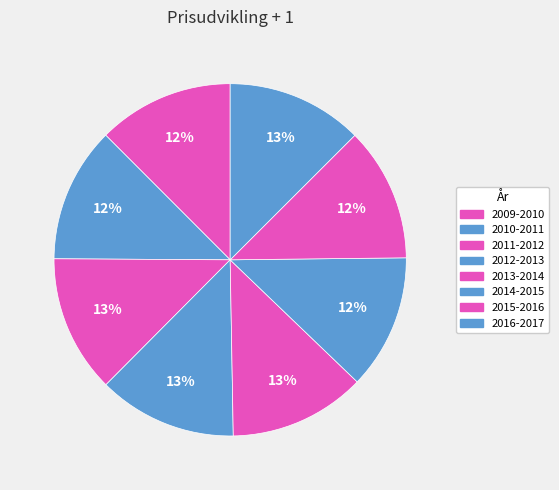

To the nearest percent, what portion does 2016-2017 represent?

13%